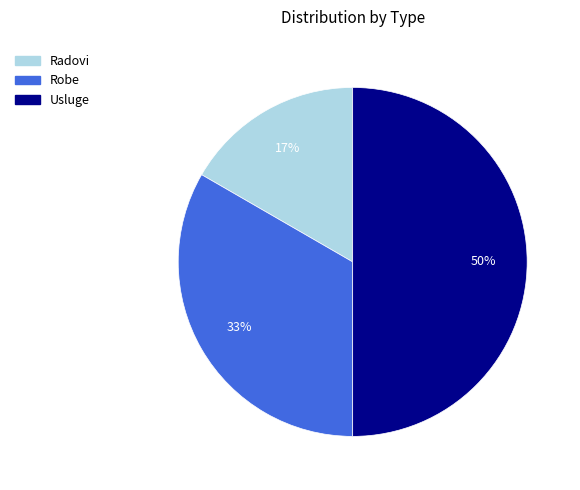

The Robe slice represents 33% of the pie. True or false?

True